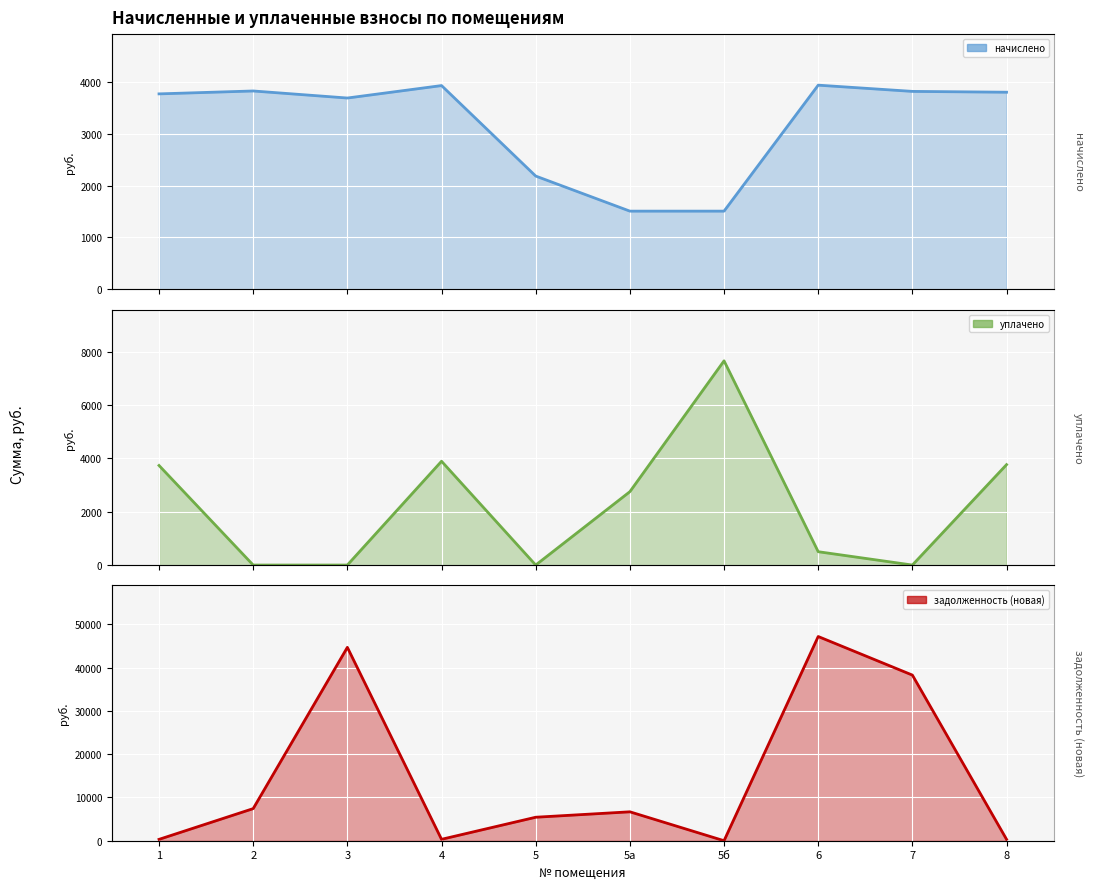

What value does the начислено series have at 4?

3924.1